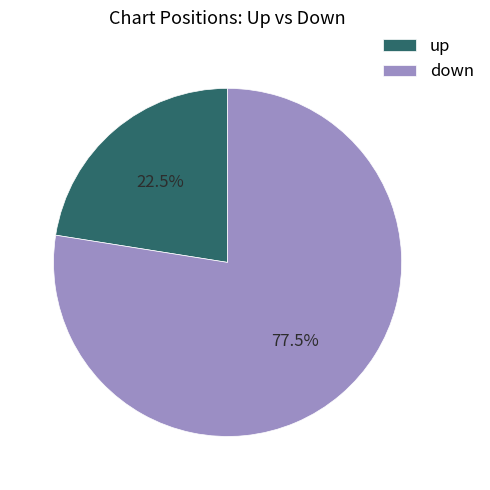

To the nearest percent, what is the difference between the down and up slice percentages?

55%